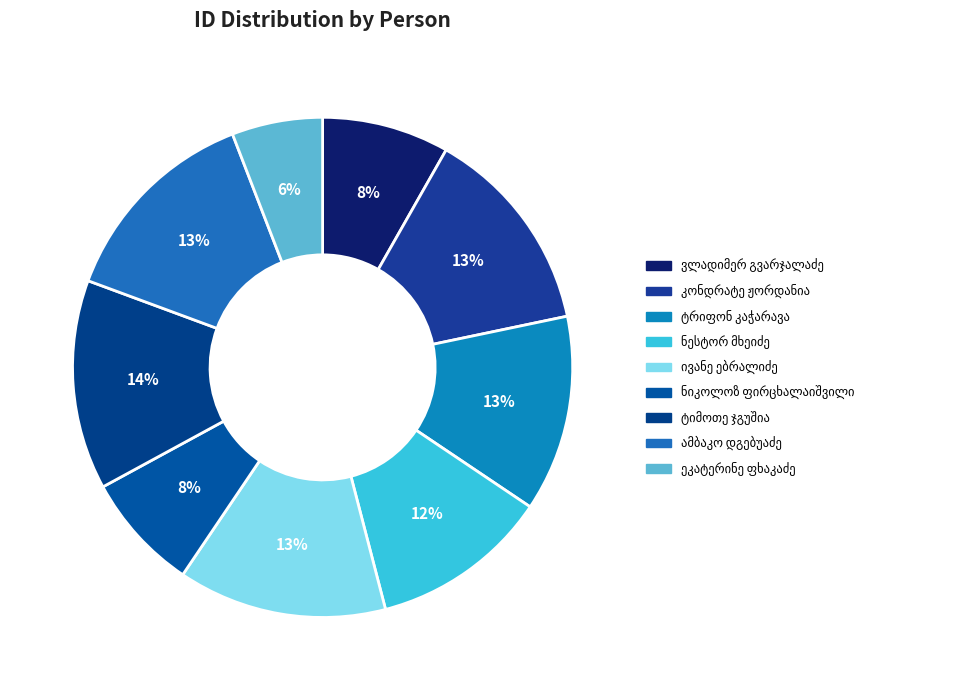

To the nearest percent, what is the difference between the ამბაკო მიხეილის ძე დგებუაძე and ნიკოლოზ ტიმოთეს ძე ფირცხალაიშვილი slice percentages?

6%